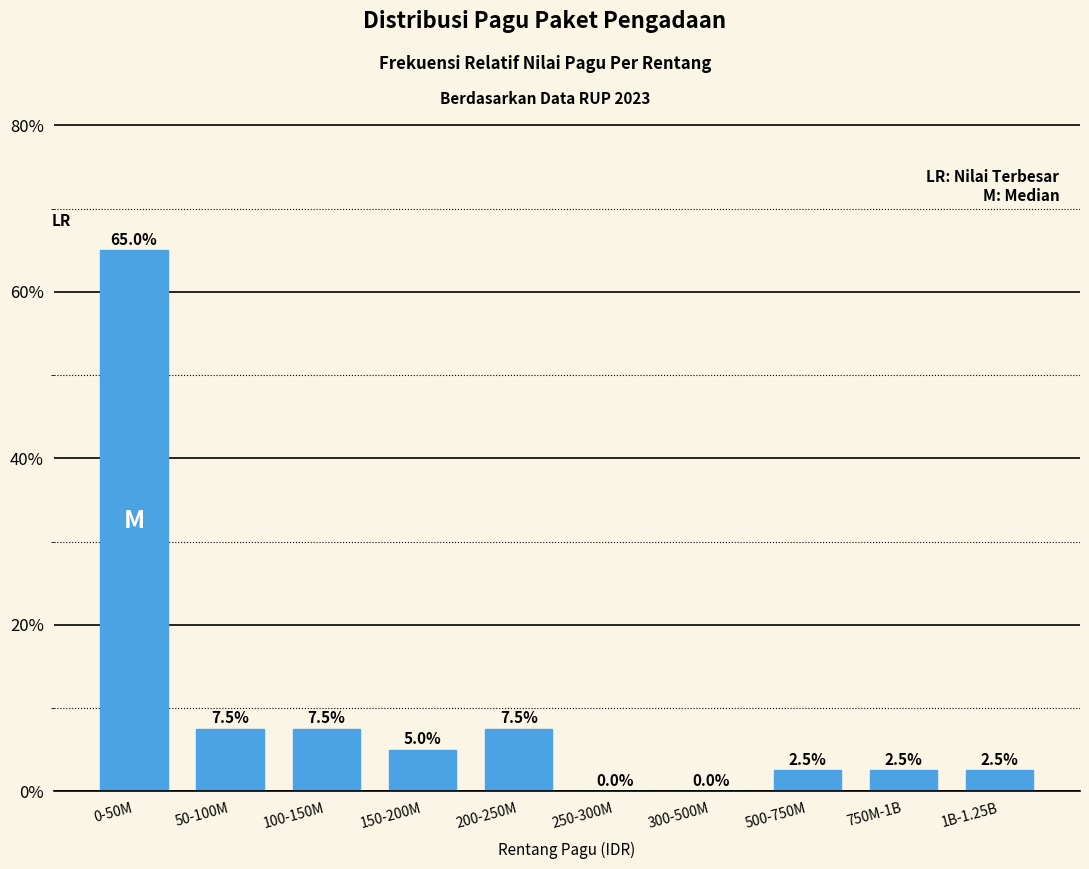

Reading left to right, what are all the values shown in this chart?

0-50M=65.0	50-100M=7.5	100-150M=7.5	150-200M=5.0	200-250M=7.5	250-300M=0.0	300-500M=0.0	500-750M=2.5	750M-1B=2.5	1B-1.25B=2.5